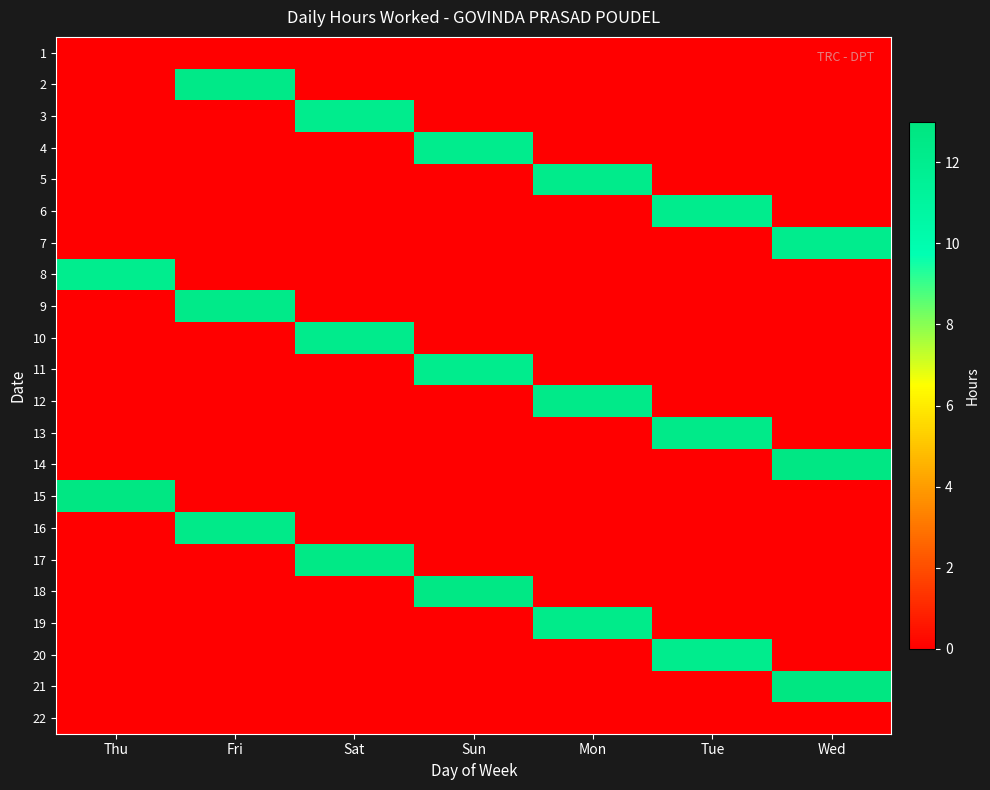

What is the difference between the highest and lowest values at Tue?

12.4